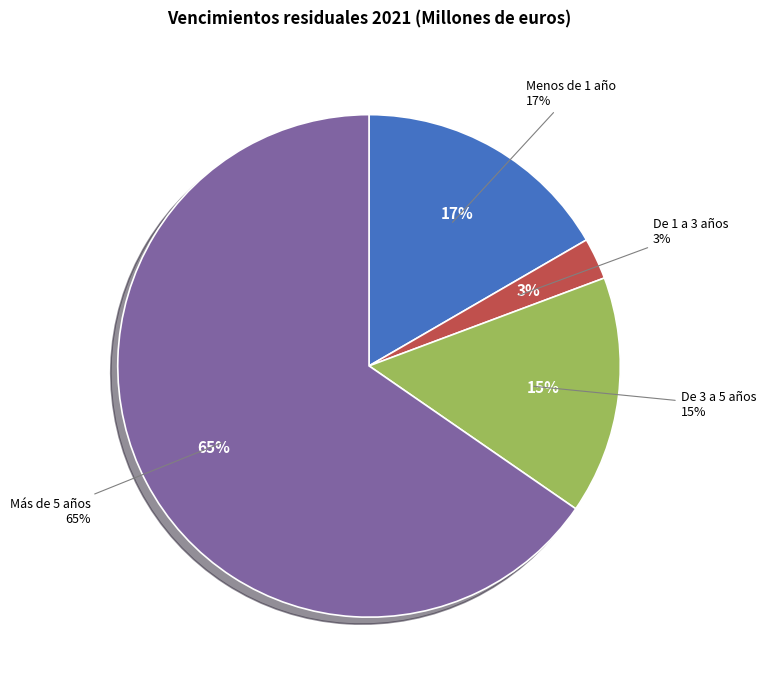

To the nearest percent, what percentage of the pie is De 3 a 5 años?

15%